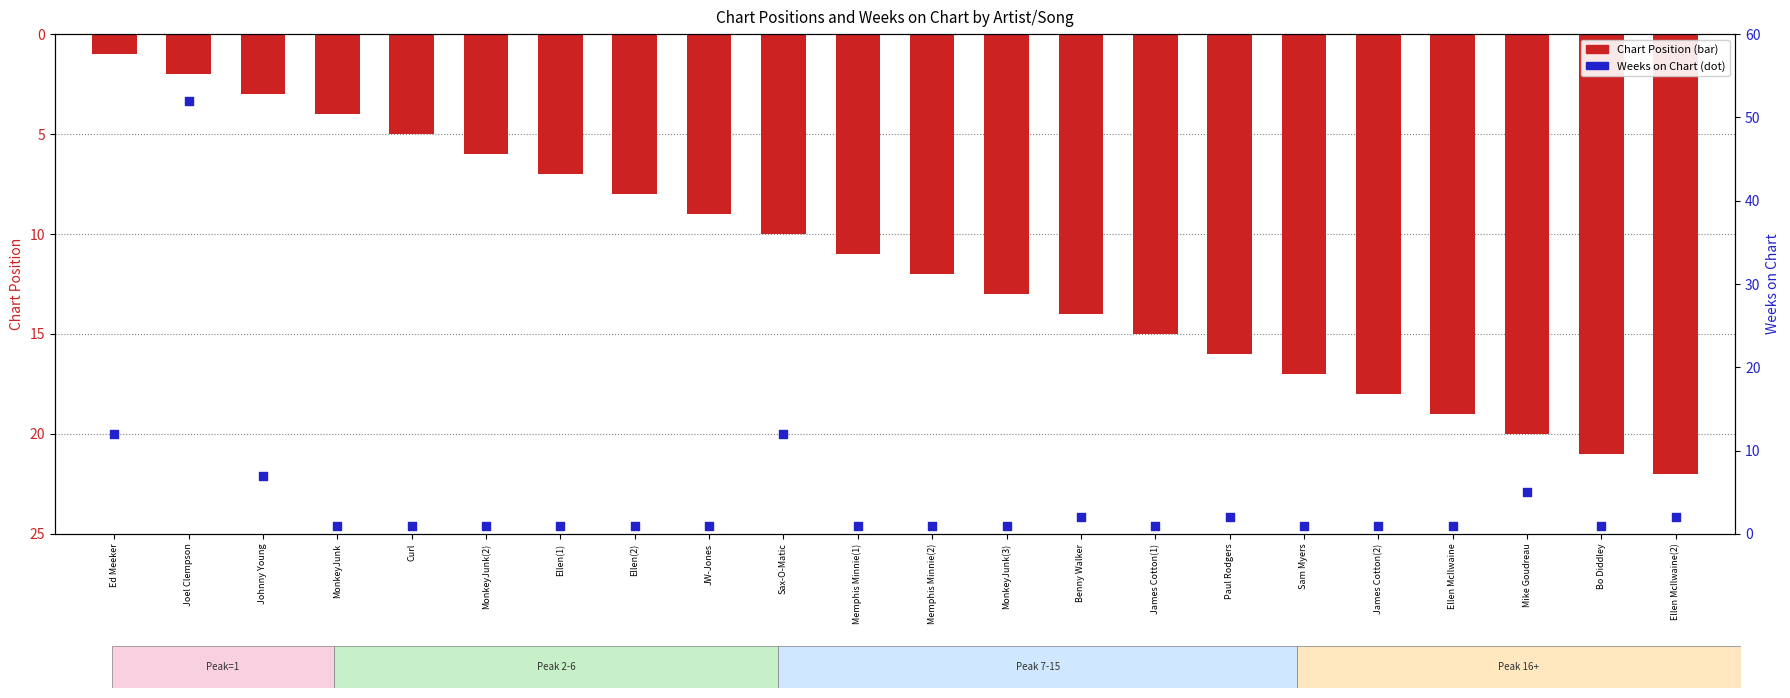

Is the value of Chart Position at James Cotton(2) greater than the value of Weeks on Chart at Bo Diddley?

Yes